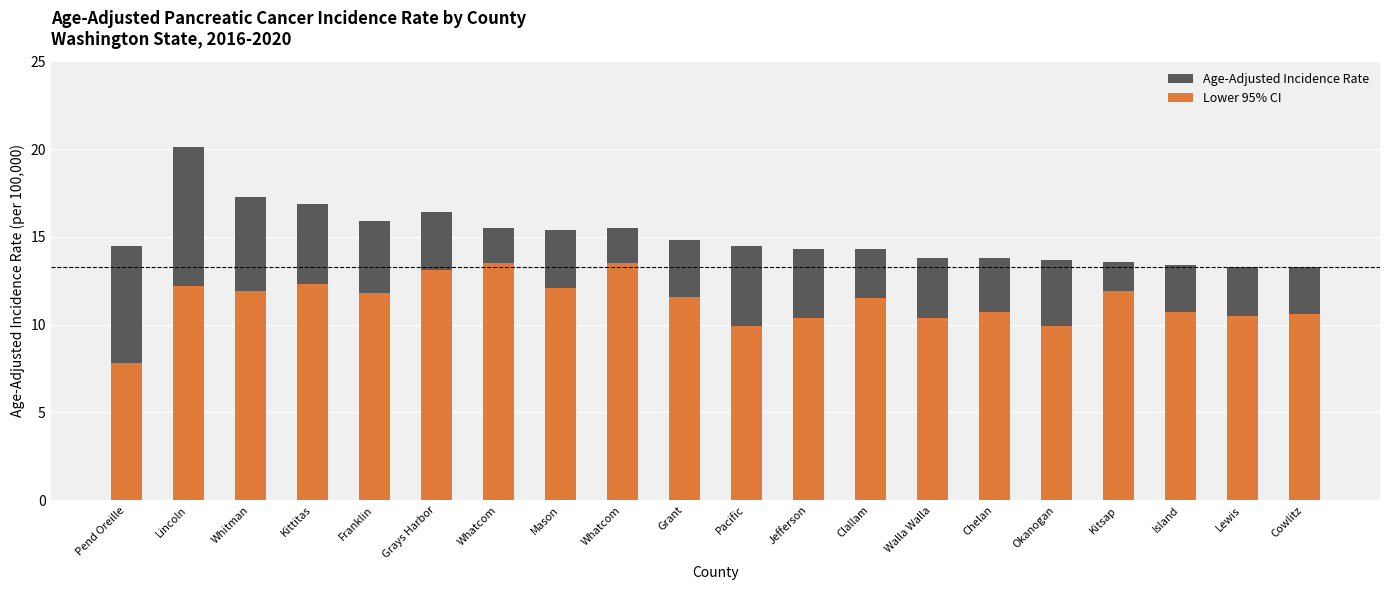

What is the lowest value of the Age-Adjusted Incidence Rate series?

13.3